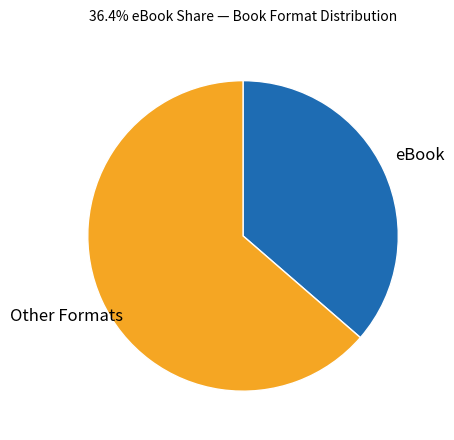

Is it true that eBook is 31% of the pie?

False